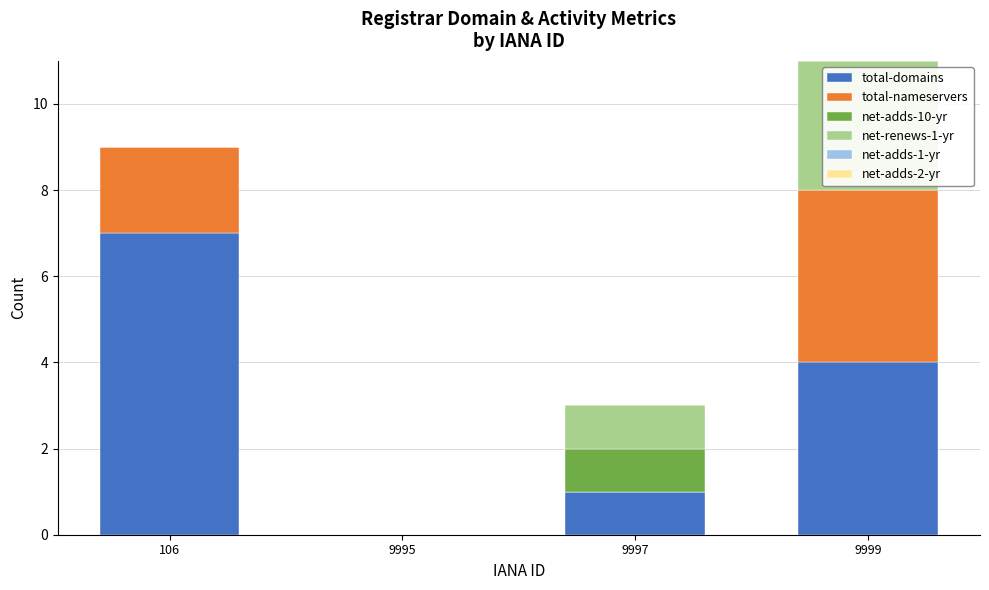

True or false: total-domains has a value of 4 at 9999.

True